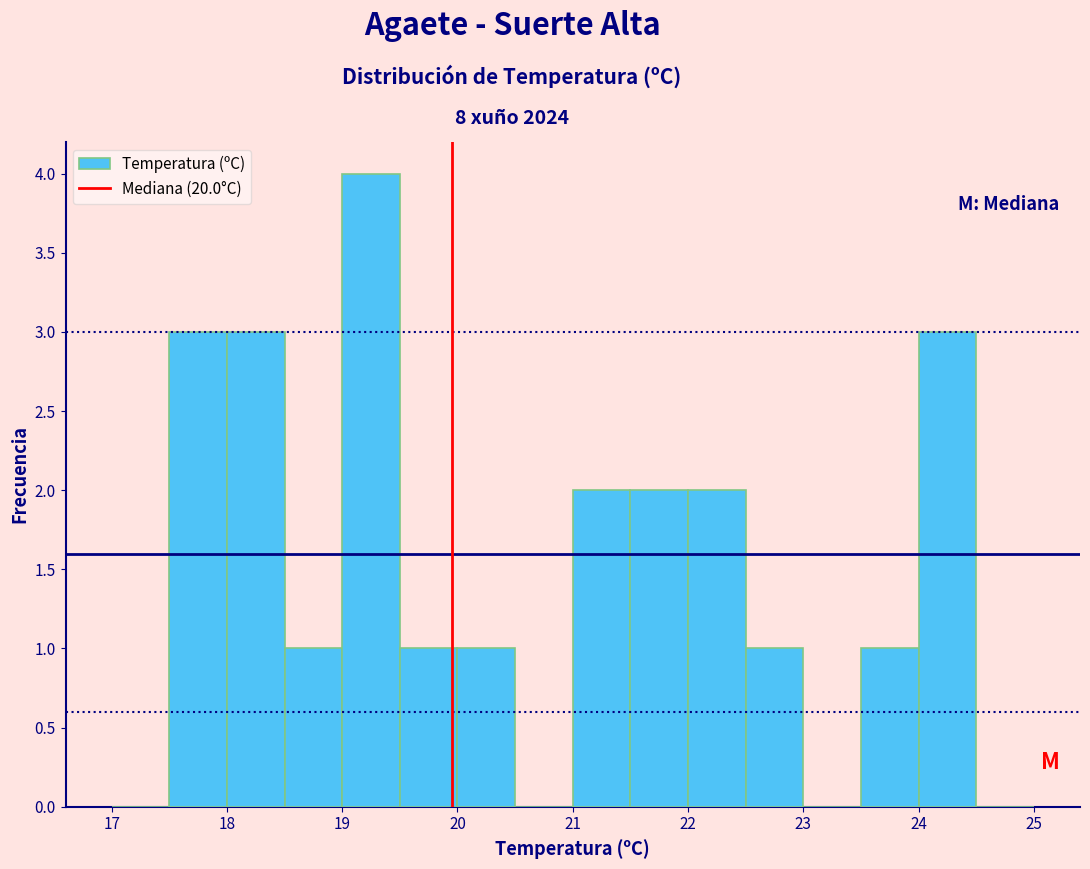

Reading left to right, transcribe this chart: for each bar, give the range it covers on the x-axis and its height. The values are not printed on the chart, so give them approximately, as read against the axis.

17.0 to 17.5: 0
17.5 to 18.0: 3
18.0 to 18.5: 3
18.5 to 19.0: 1
19.0 to 19.5: 4
19.5 to 20.0: 1
20.0 to 20.5: 1
20.5 to 21.0: 0
21.0 to 21.5: 2
21.5 to 22.0: 2
22.0 to 22.5: 2
22.5 to 23.0: 1
23.0 to 23.5: 0
23.5 to 24.0: 1
24.0 to 24.5: 3
24.5 to 25.0: 0